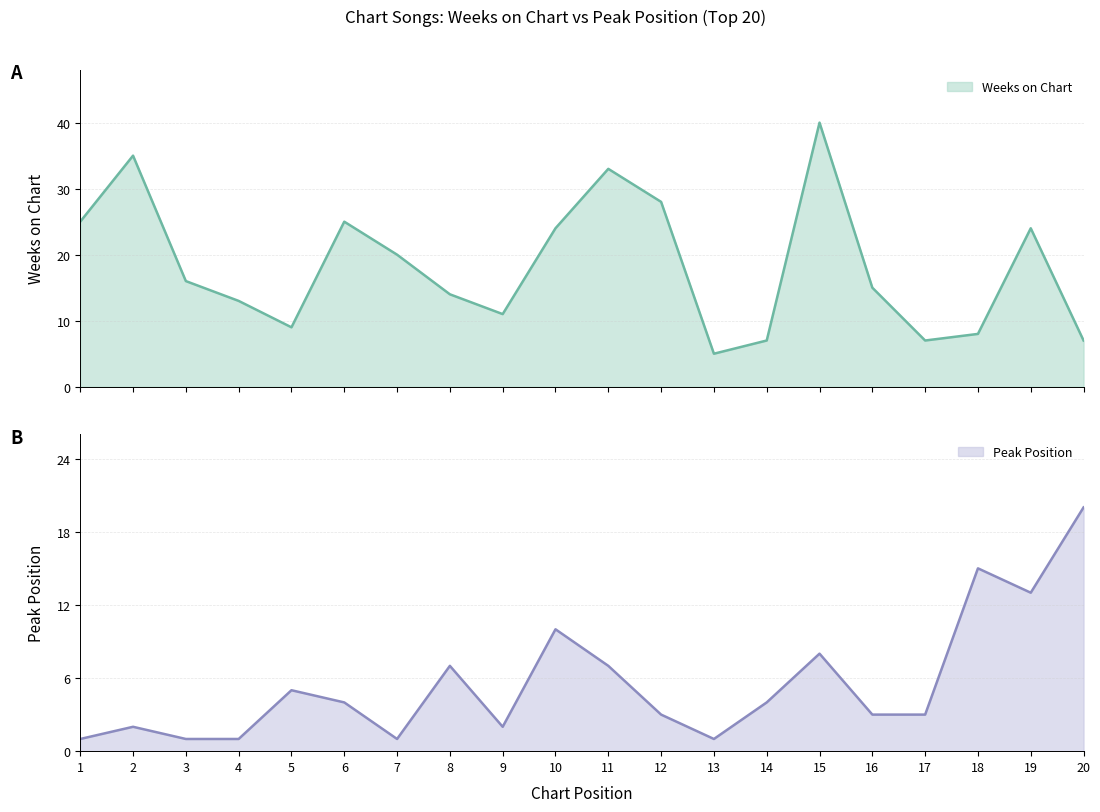

At which category is the sum across all series the highest?

15